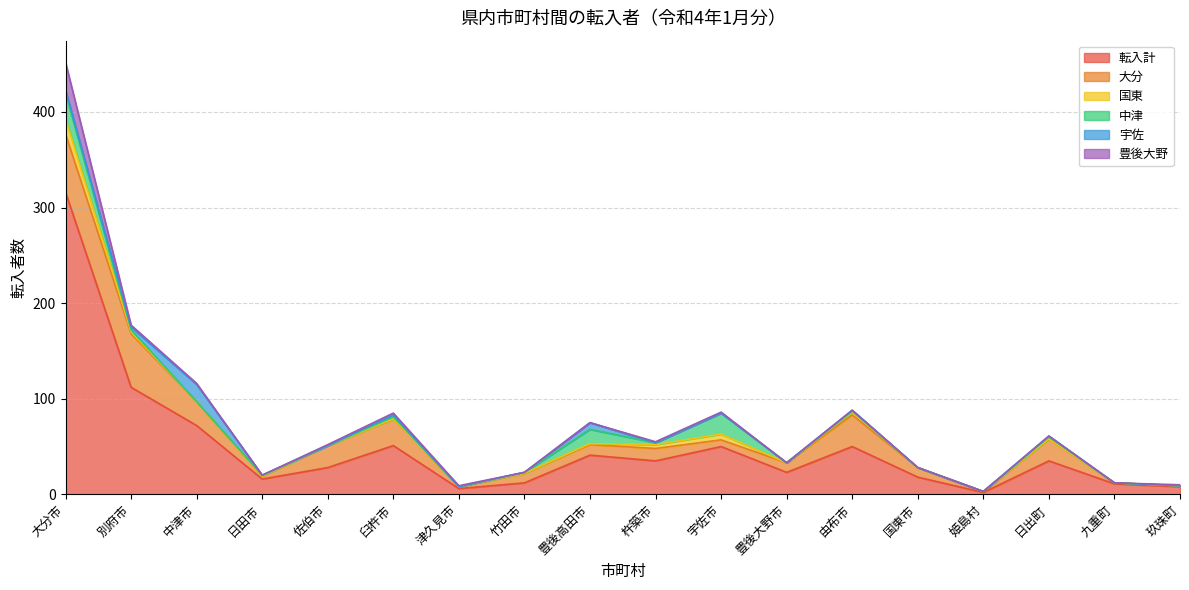

What is the sum of all 大分 values?

318